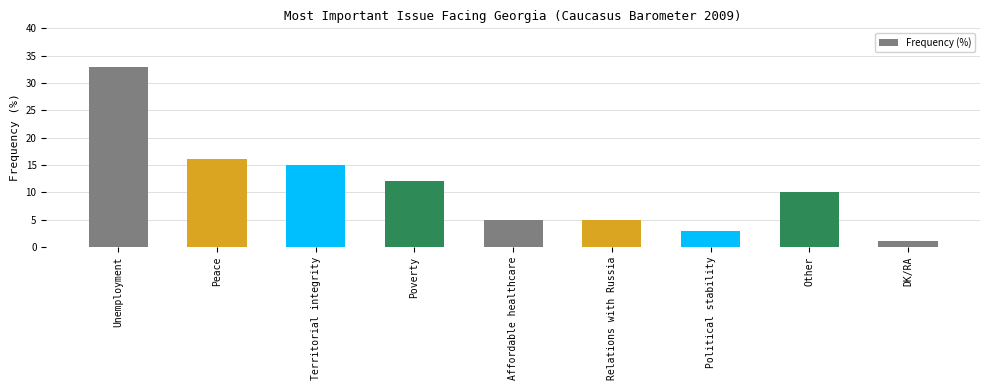

What is the value of the 6th bar from the left?

5